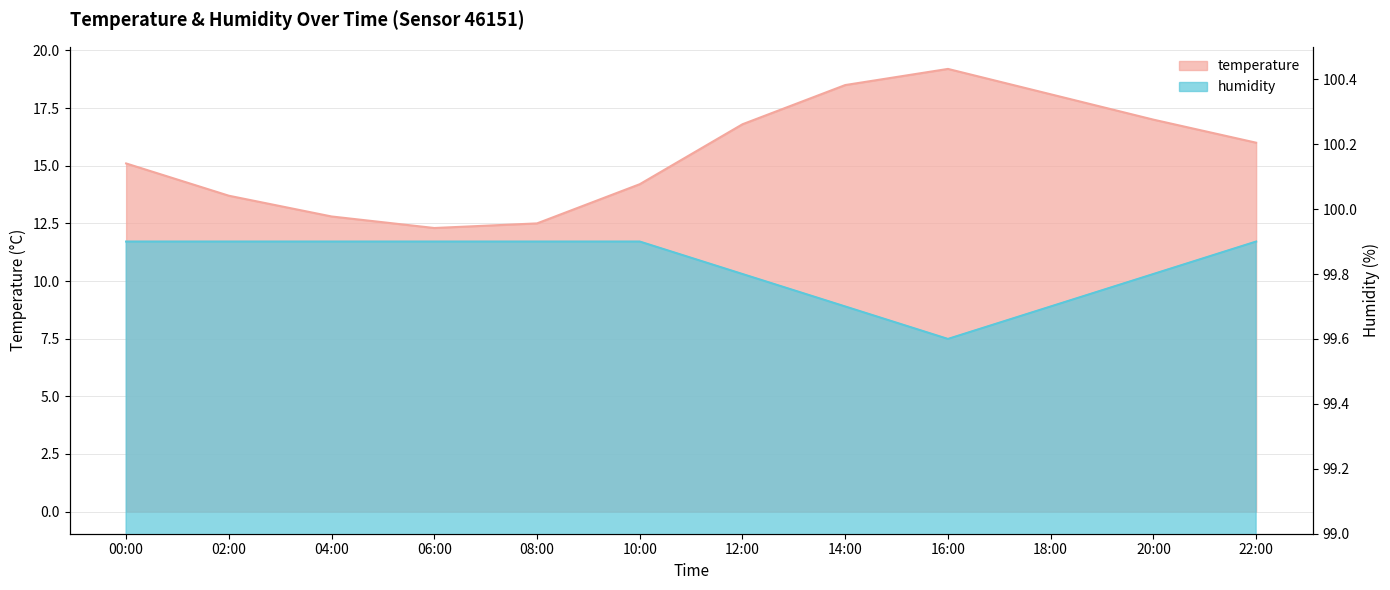

List the series in order of their overall mean, highest first.

humidity, temperature